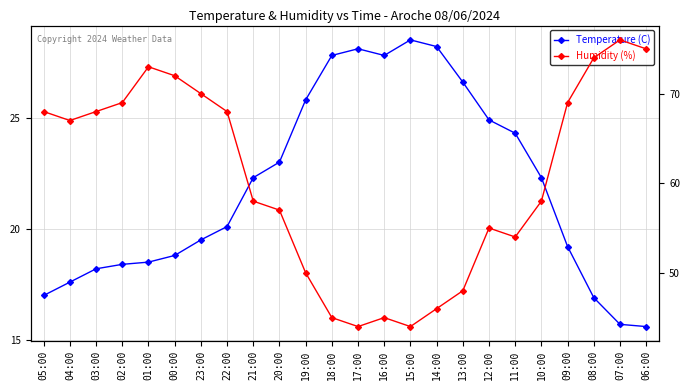

What is the difference between the Temperature (C) values at 07:00 and 17:00?

12.4